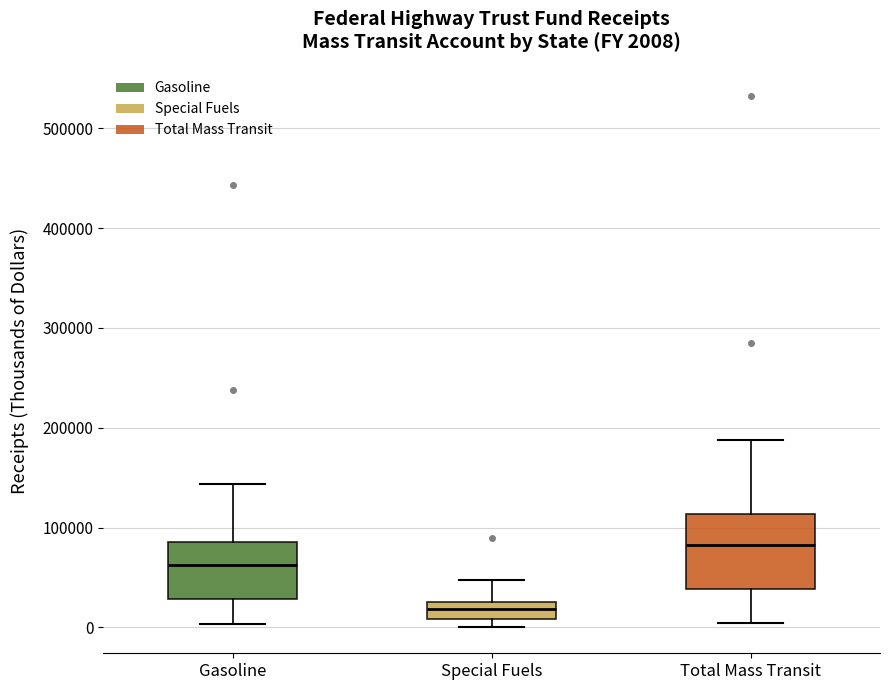

Which box's median line is the highest?

Total Mass Transit